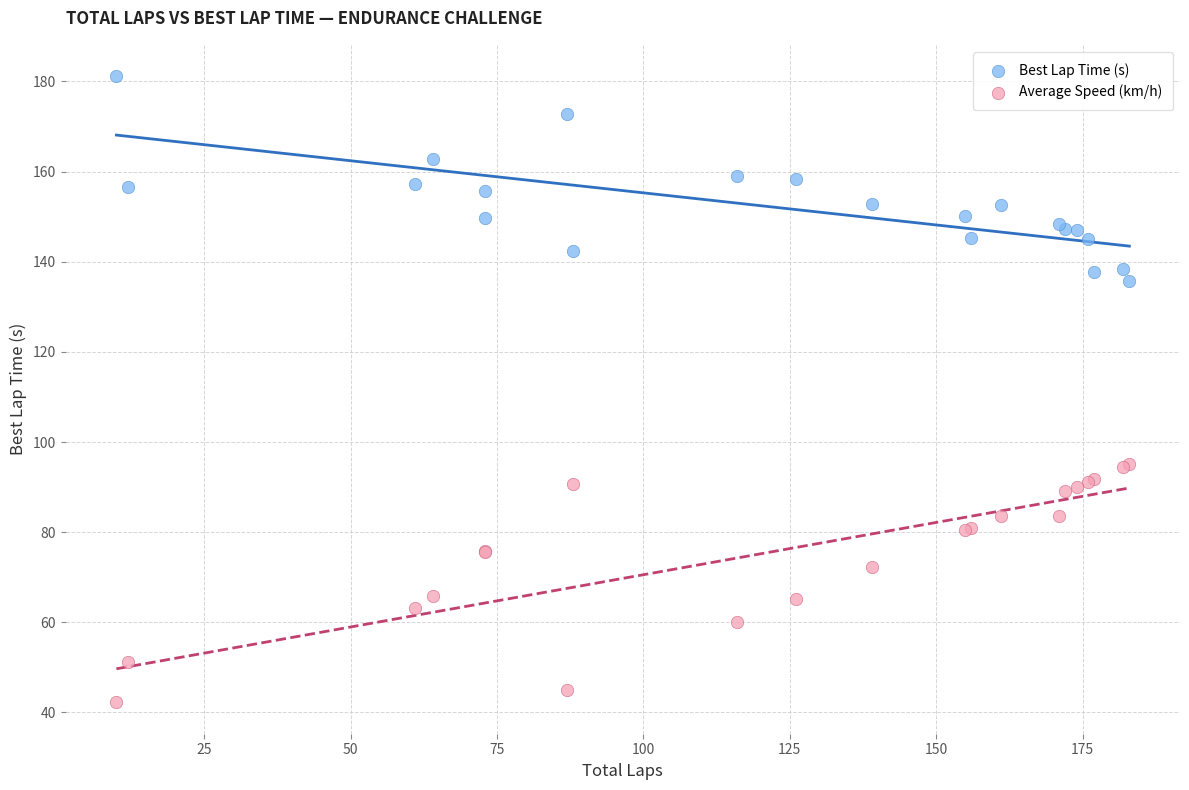

Which series contains the lowest Y value?

Average Speed (km/h)